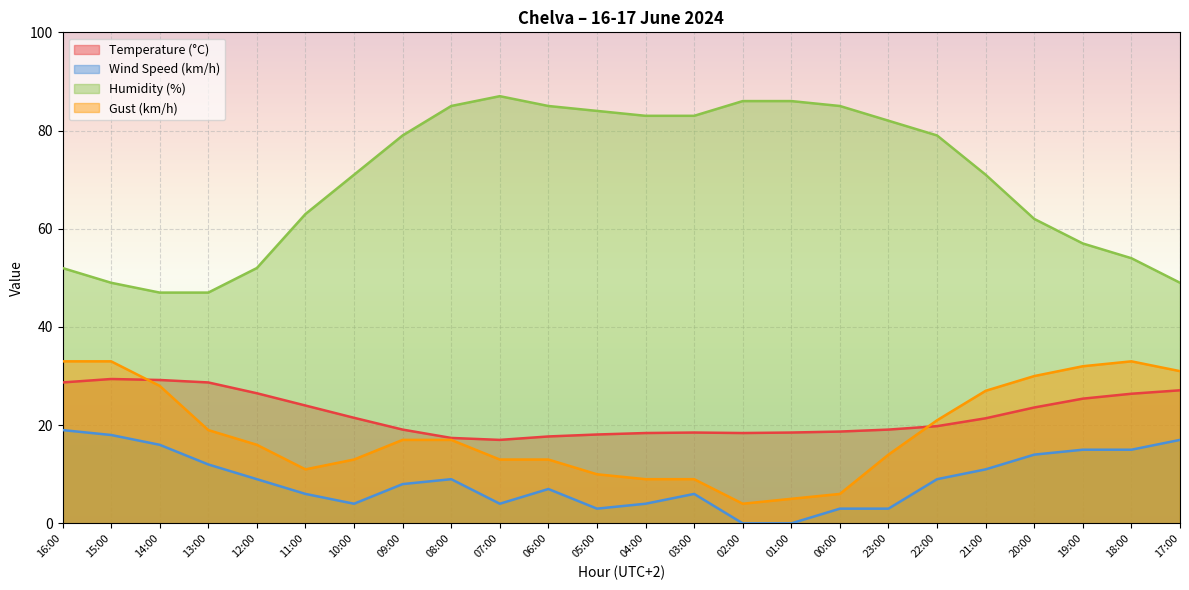

Which label corresponds to the smallest value in the chart?

02:00